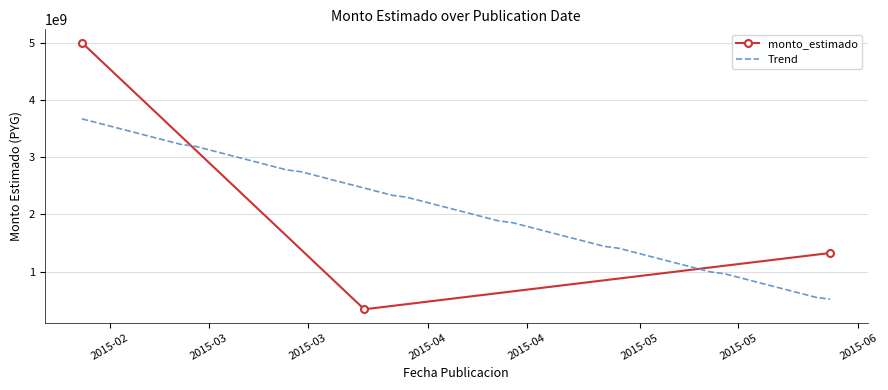

What is the difference between the values at 2015-02-11 and 2015-03-23?

4660357240